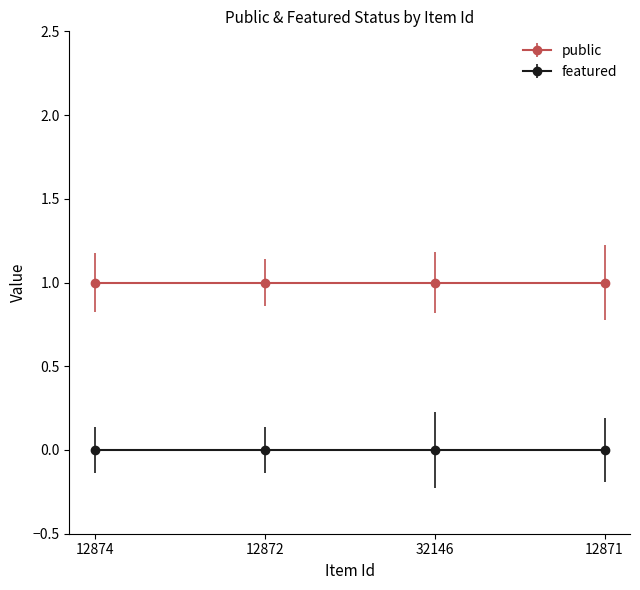

How many lines are shown in the chart?

2